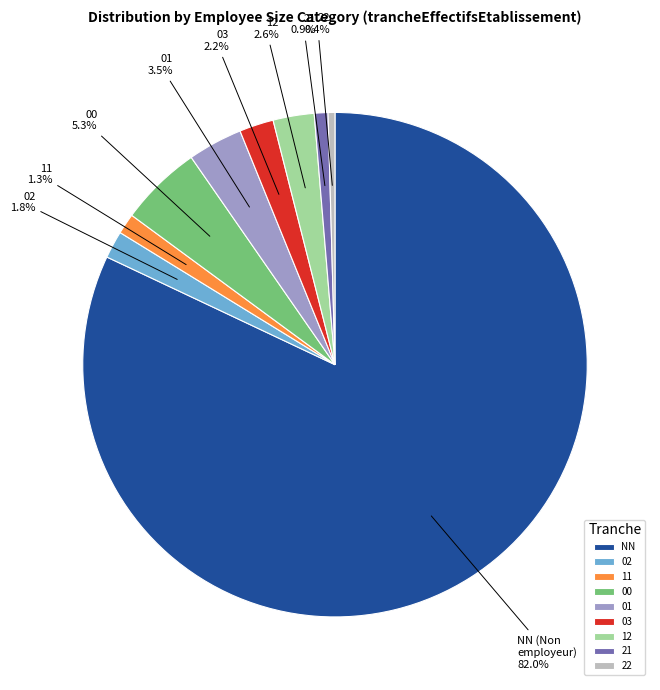

Count the number of slices in the pie.

9